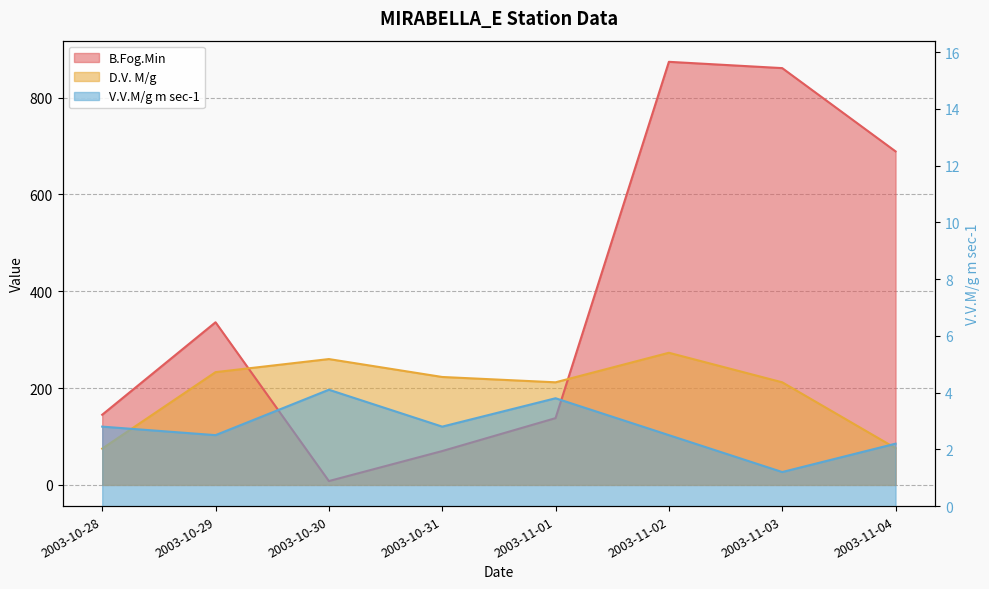

How many lines are shown in the chart?

3